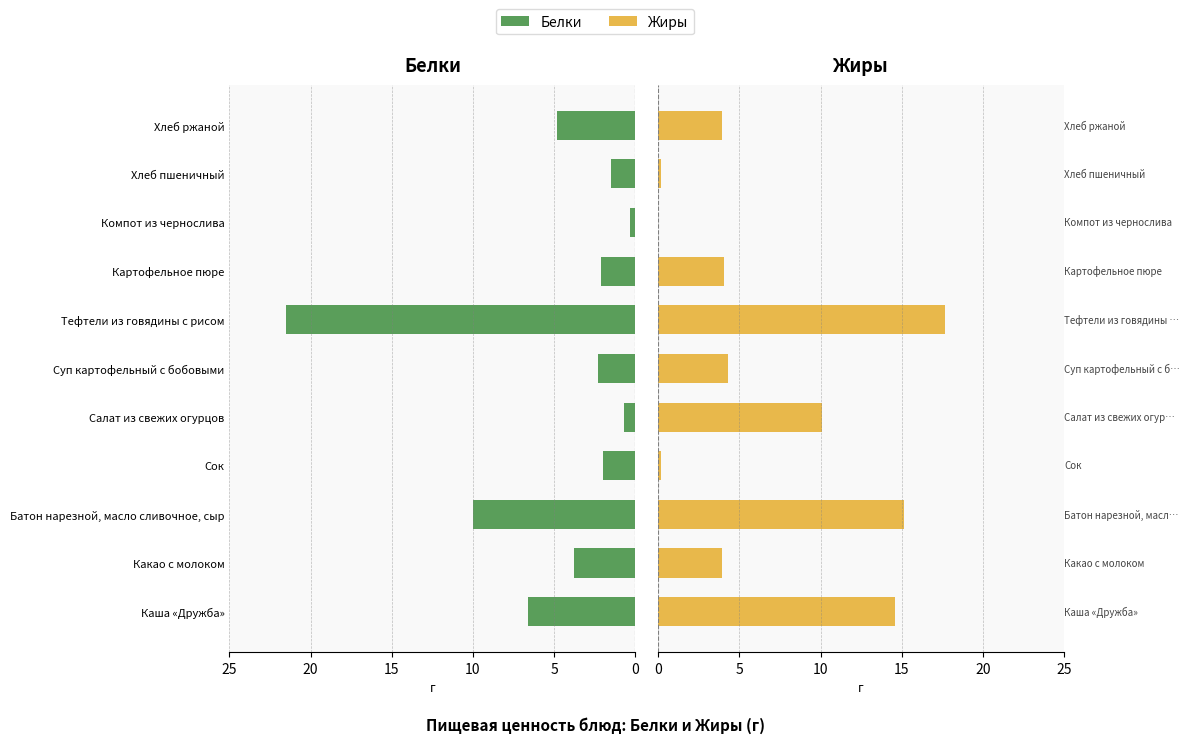

What is the value of the Белки bar at the 6th from the left?

2.3